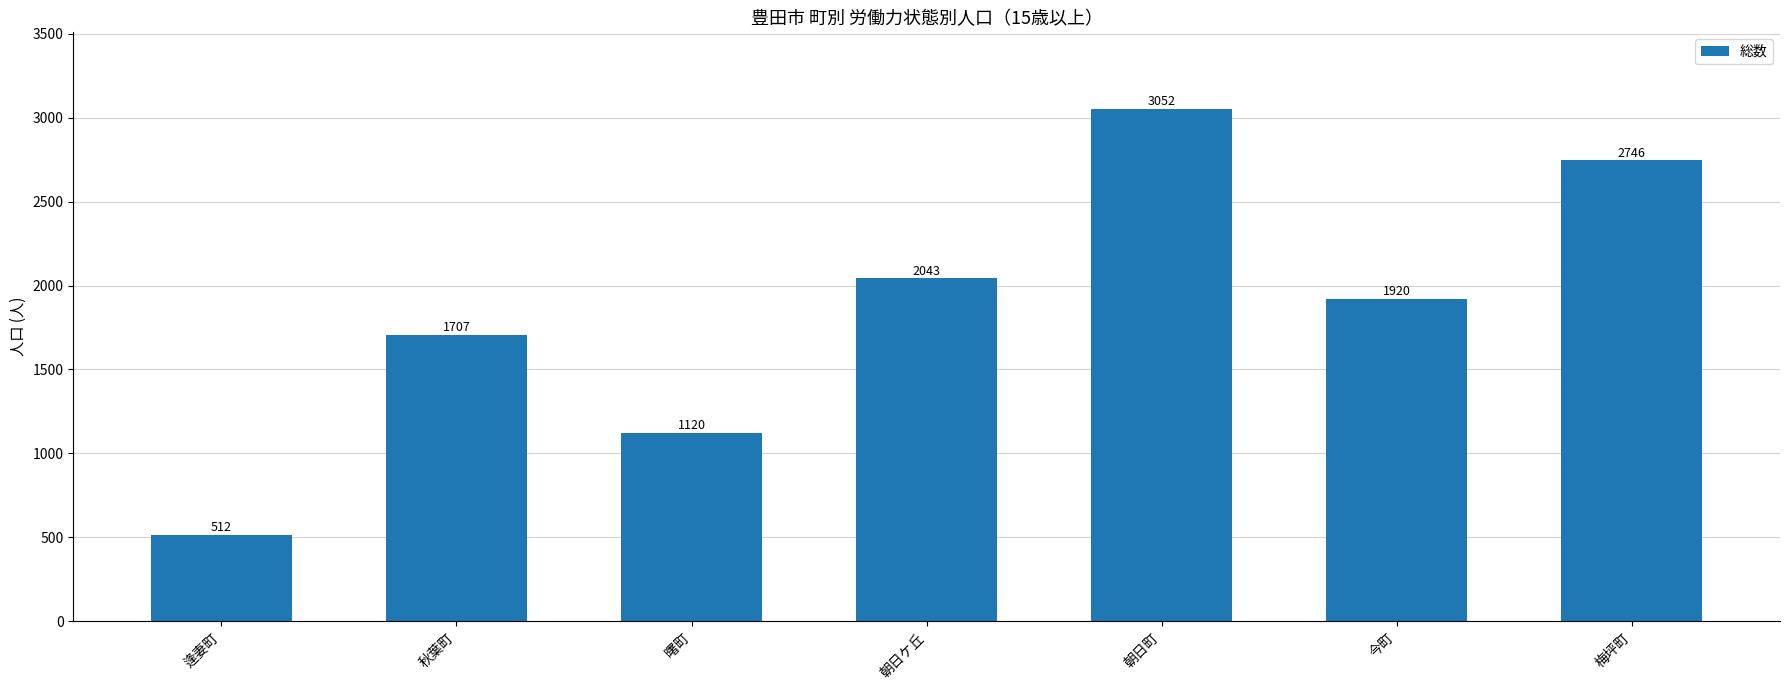

Is it true that the value at 今町 is 2677?

False